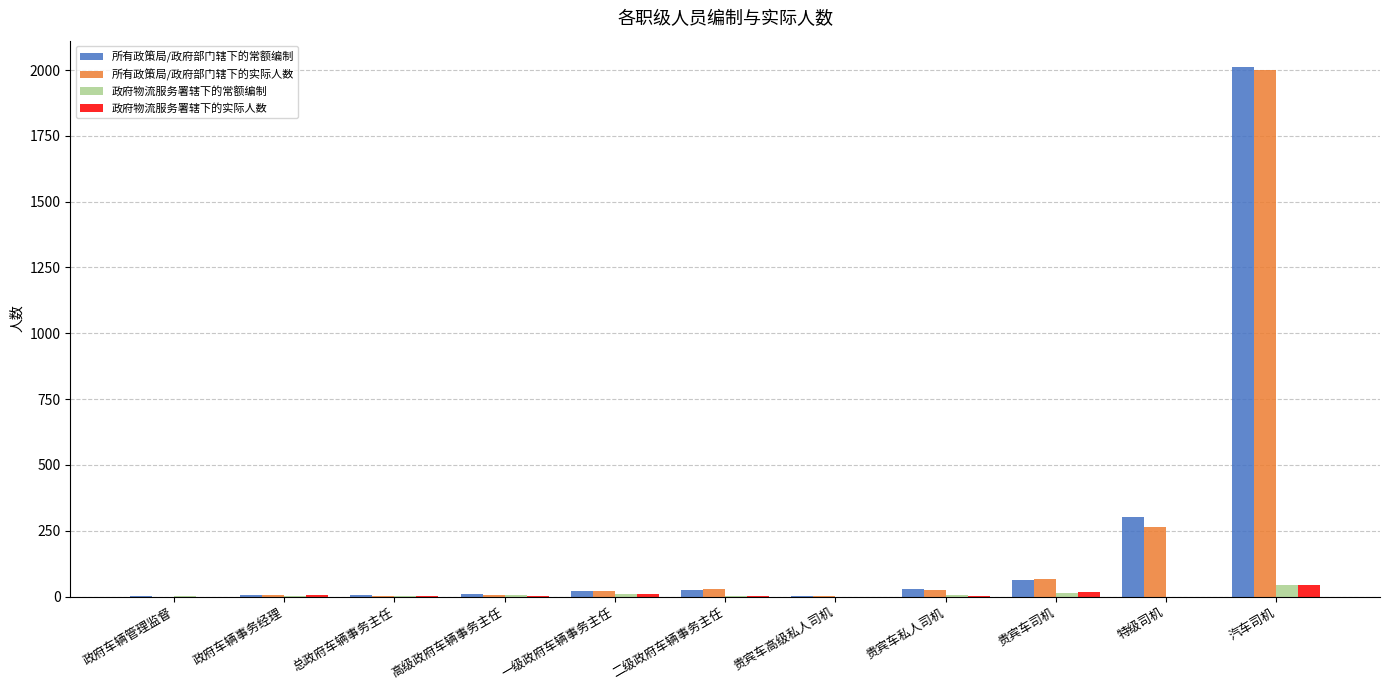

What are all the series names shown in the legend?

所有政策局/政府部门辖下的常额编制, 所有政策局/政府部门辖下的实际人数, 政府物流服务署辖下的常额编制, 政府物流服务署辖下的实际人数